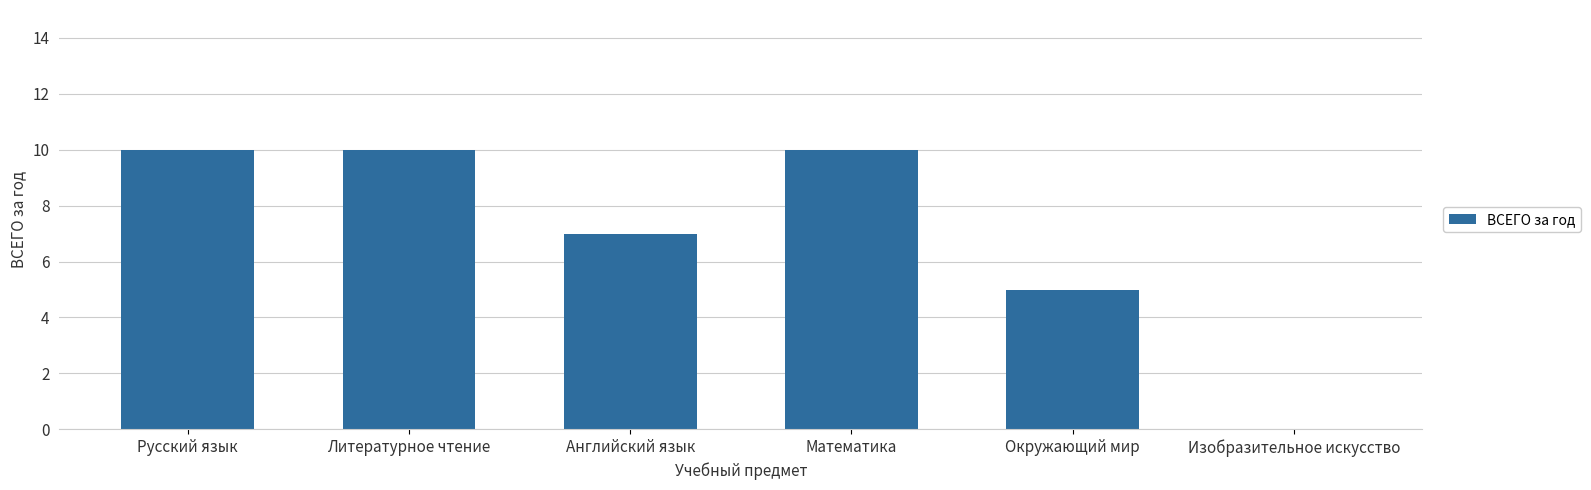

Reading left to right, what are all the values shown in this chart?

10	10	7	10	5	0